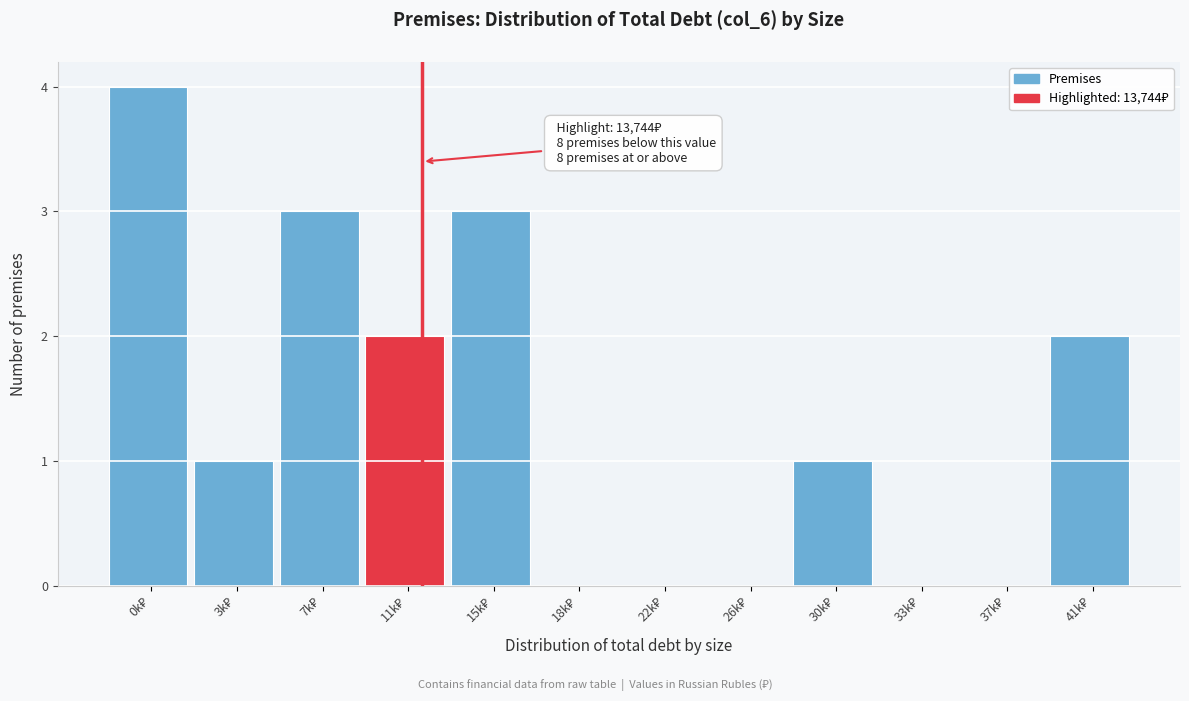

What is the maximum value shown in the chart?

4